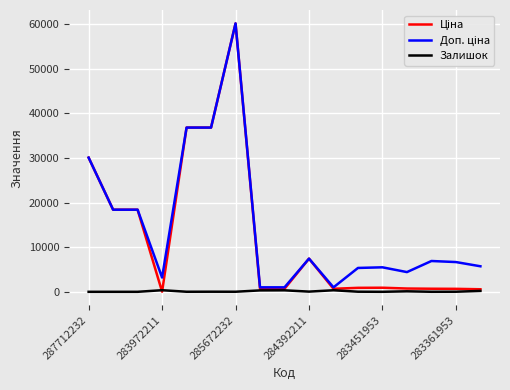

What is the greatest value displayed?

60205.6